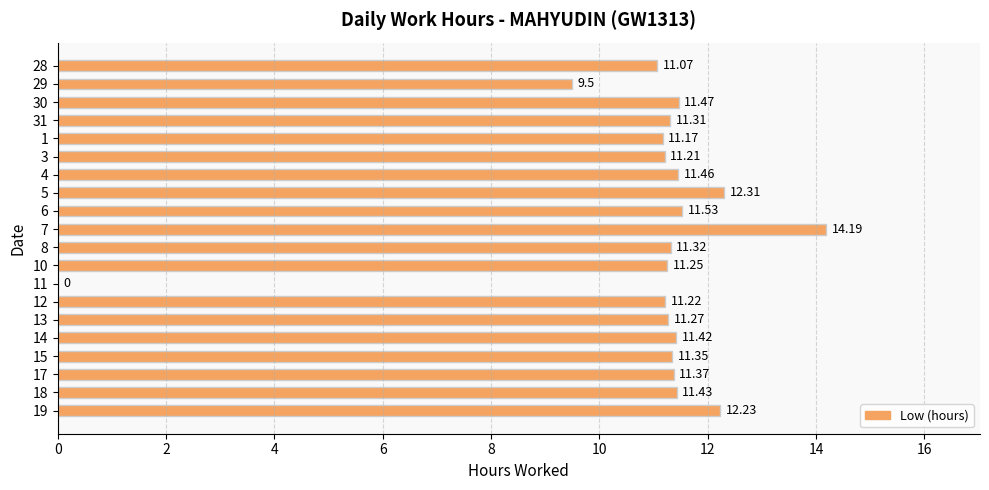

How many data points are above 11?

18